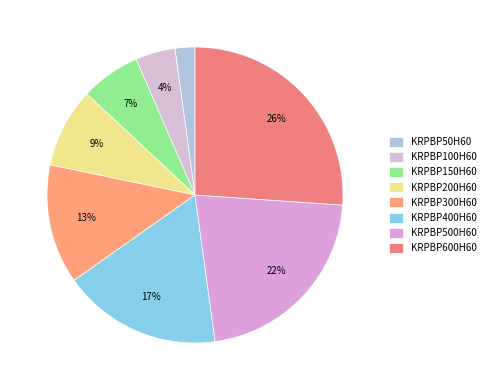

Approximately how many times larger is the value at KRPBP50H60 compared to KRPBP400H60?

0.1